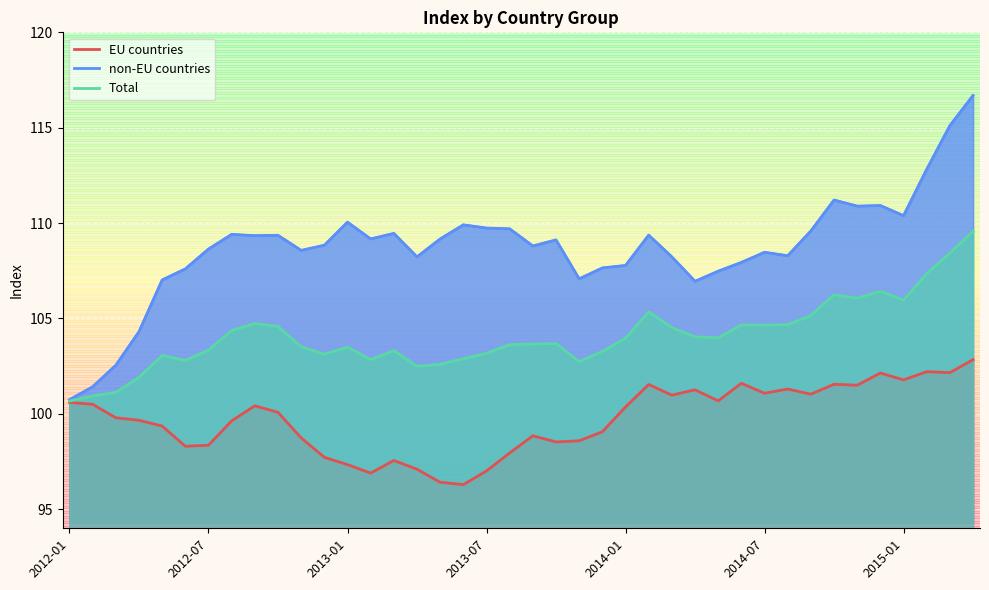

What is the difference between the highest and lowest values at 19?

11.8